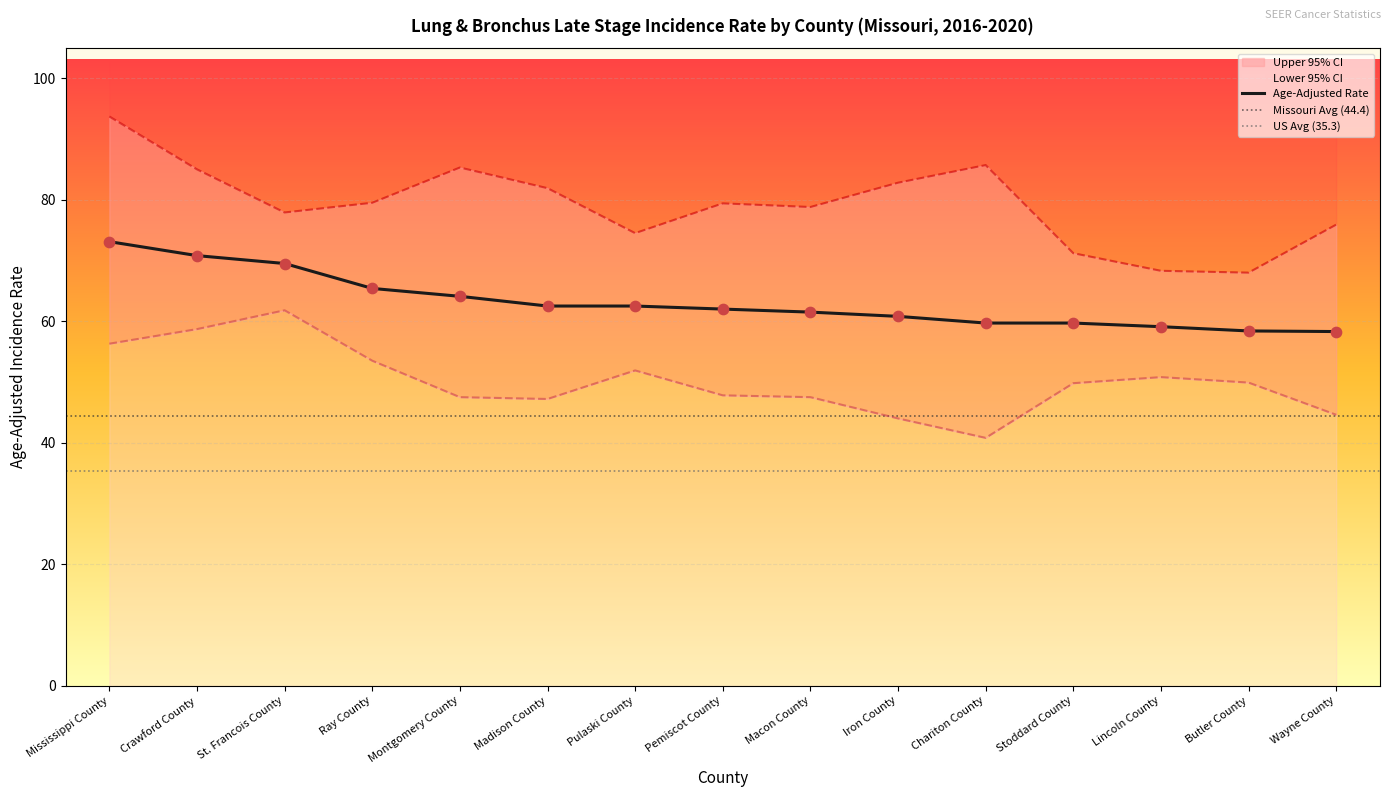

At which category is the sum across all series the highest?

Mississippi County